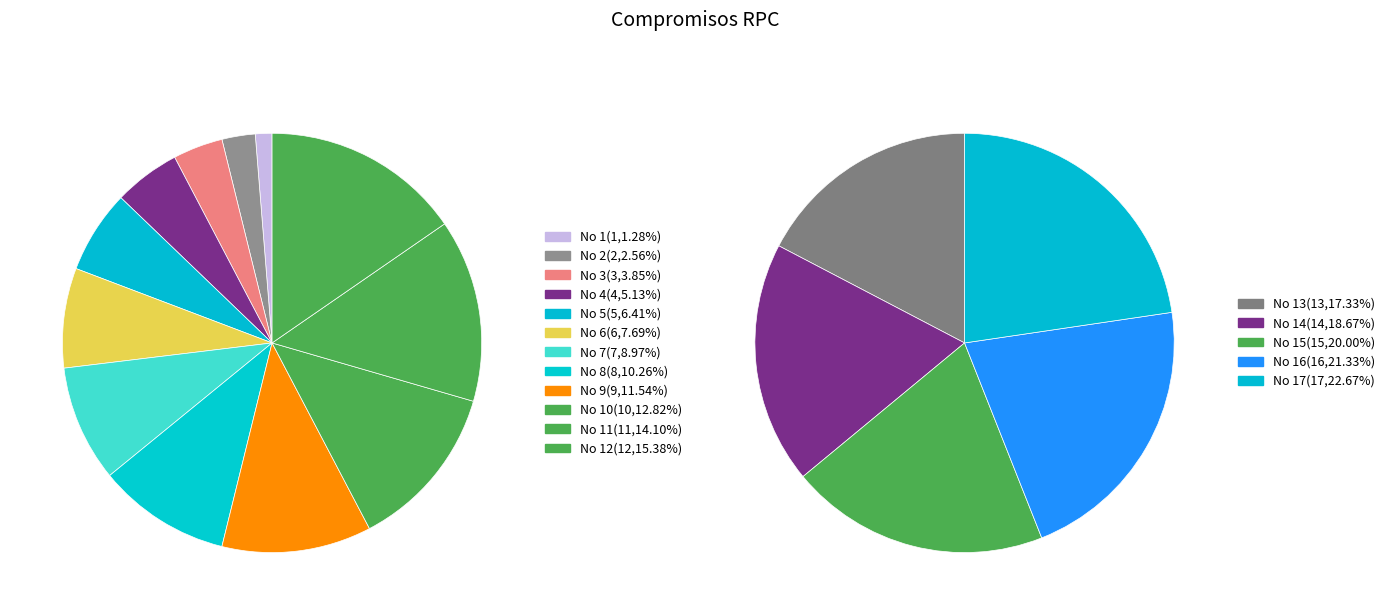

Which has a higher value, 11 or 5?

11